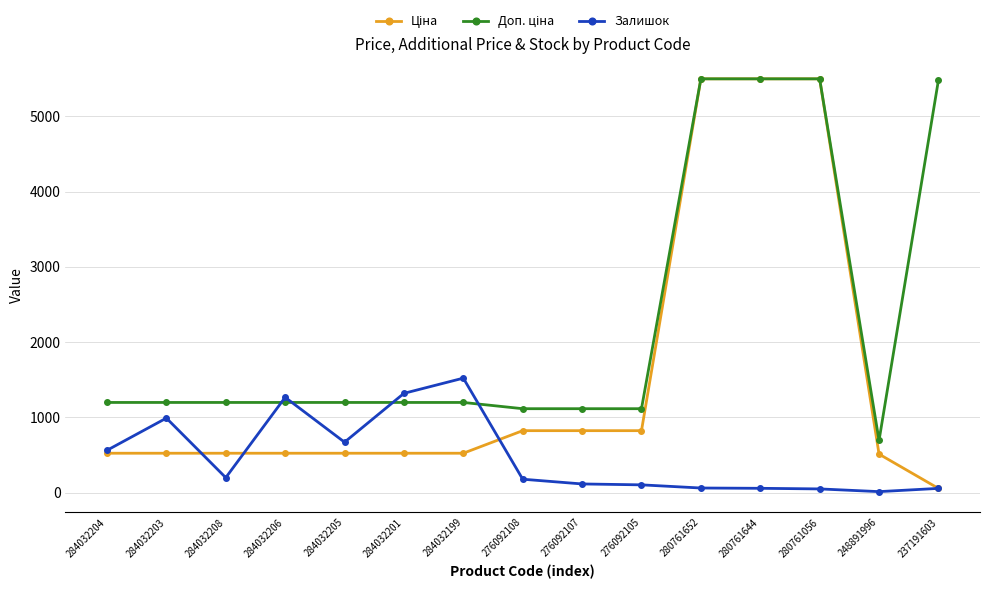

At which category does Залишок reach its first local valley?

284032208